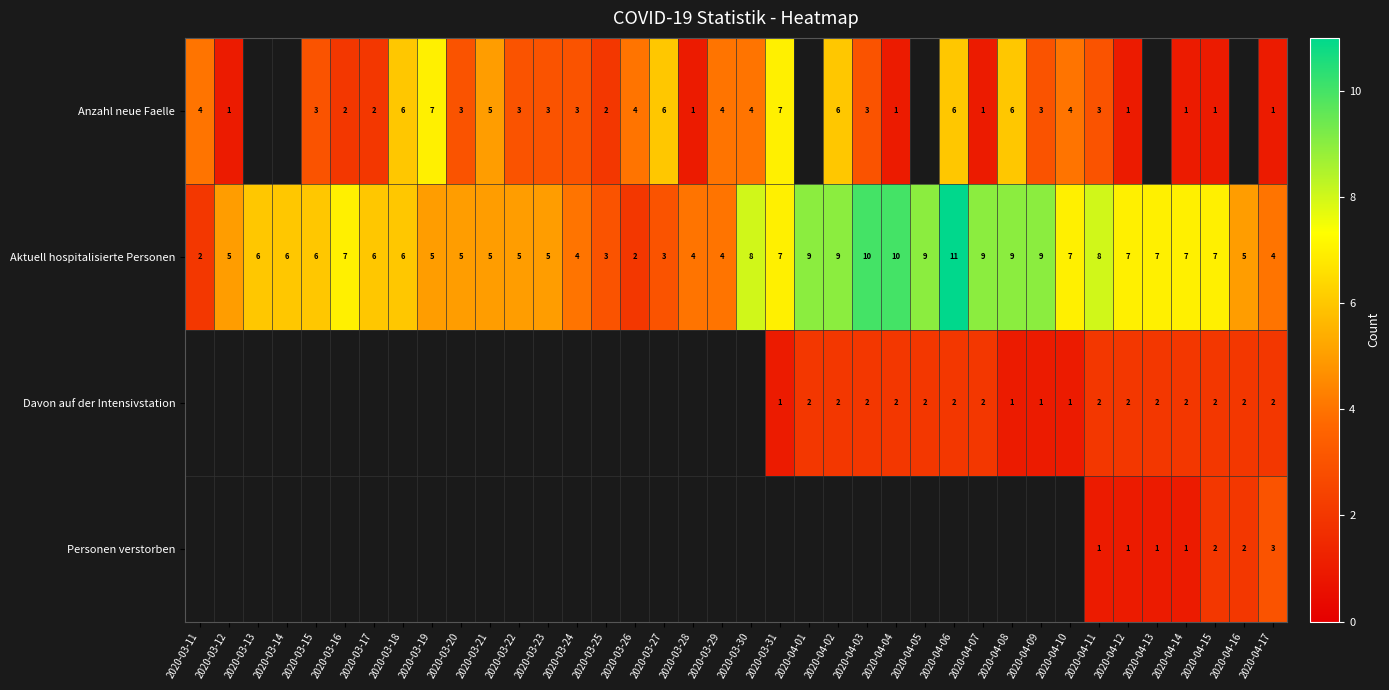

What is the sum of the Aktuell hospitalisierte Personen values at 2020-03-24 and 2020-03-21?

9